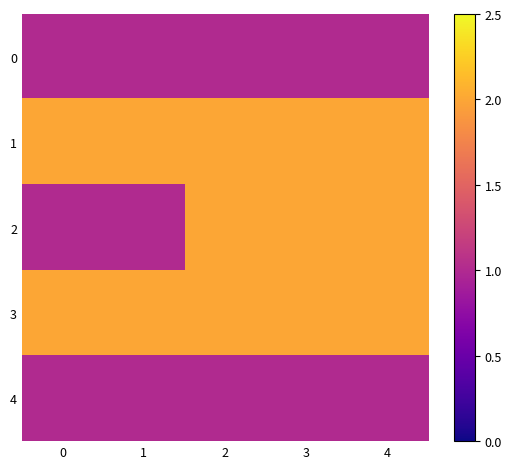

Which series has the largest total across all categories?

1